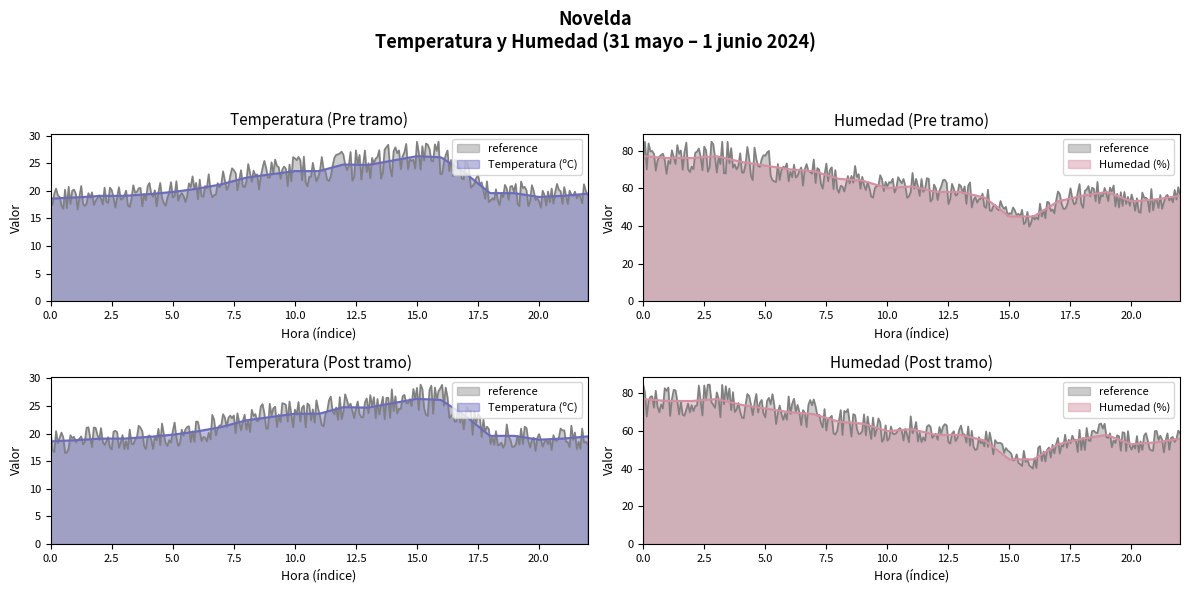

How many values in the Temperatura (ºC) series are below 20?

11